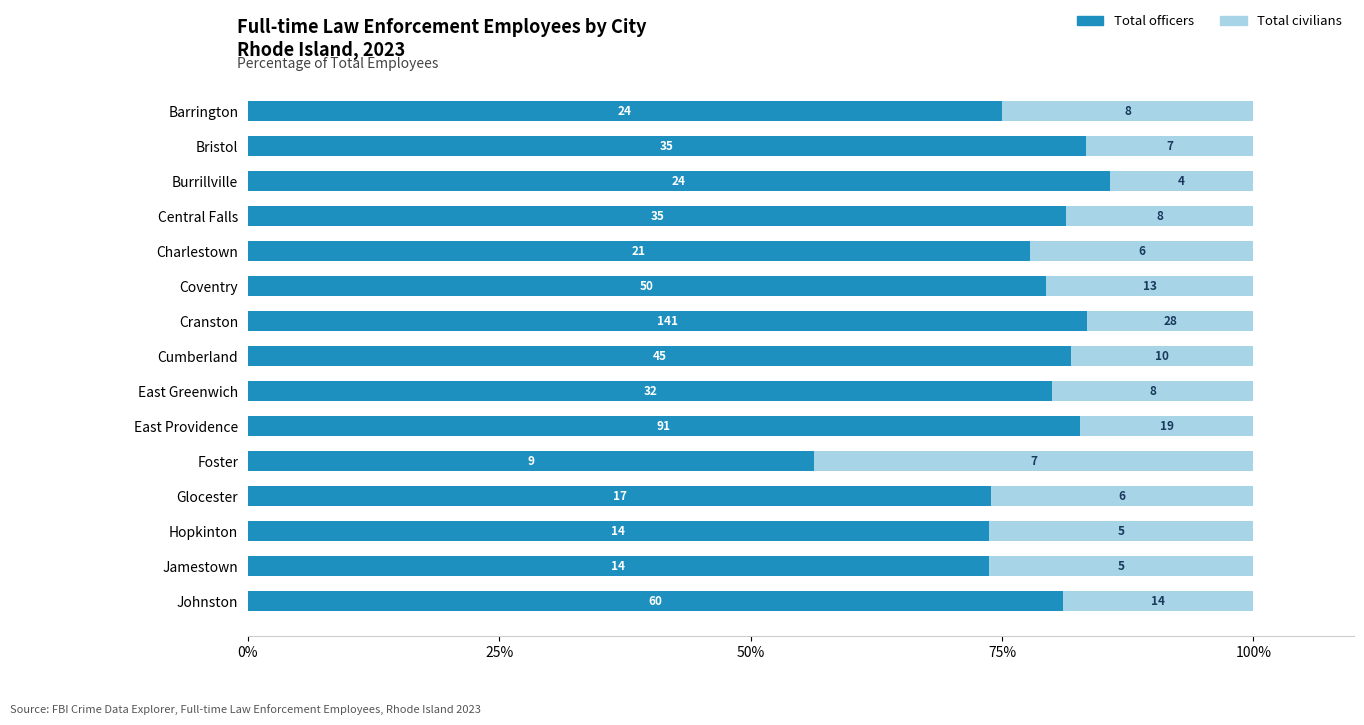

What are all the series names shown in the legend?

Total officers, Total civilians